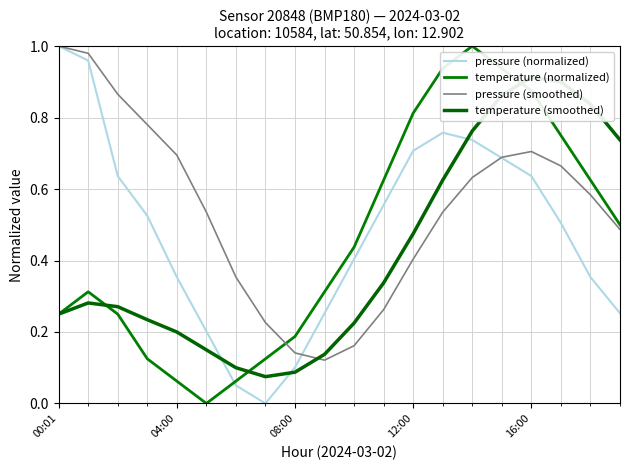

Which series has the widest spread of values?

pressure (normalized)